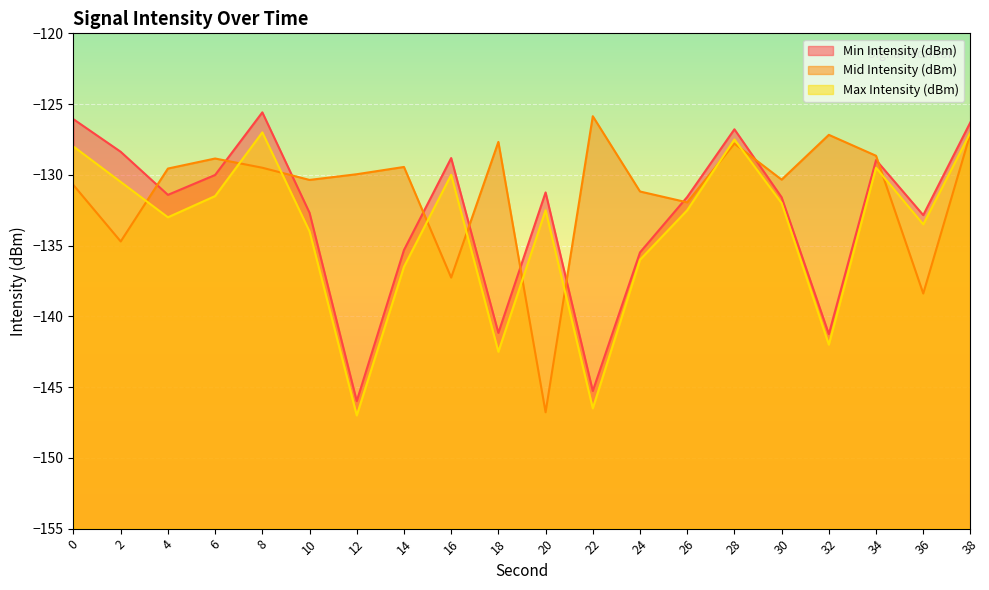

Reading left to right, what are all the values shown in this chart?

Min Intensity (dBm): 0=-126.1	2=-128.4	4=-131.4	6=-130.0	8=-125.6	10=-132.7	12=-146.0	14=-135.3	16=-128.8	18=-141.2	20=-131.2	22=-145.3	24=-135.5	26=-131.6	28=-126.8	30=-131.6	32=-141.3	34=-129.0	36=-132.8	38=-126.3
Mid Intensity (dBm): 0=-130.7	2=-134.7	4=-129.6	6=-128.8	8=-129.5	10=-130.4	12=-130.0	14=-129.4	16=-137.3	18=-127.7	20=-146.8	22=-125.9	24=-131.2	26=-131.9	28=-127.8	30=-130.3	32=-127.2	34=-128.7	36=-138.4	38=-127.1
Max Intensity (dBm): 0=-128.0	2=-130.5	4=-133.0	6=-131.5	8=-127.0	10=-134.0	12=-147.0	14=-136.5	16=-130.0	18=-142.5	20=-132.5	22=-146.5	24=-136.0	26=-132.5	28=-127.5	30=-132.0	32=-142.0	34=-129.5	36=-133.5	38=-127.0